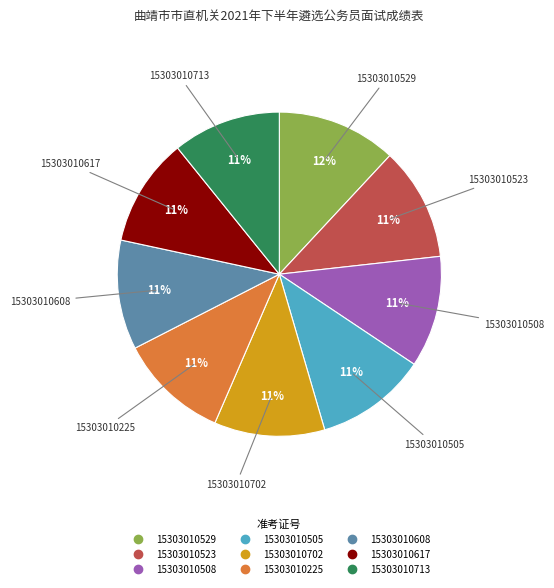

Does any single category account for the majority?

No